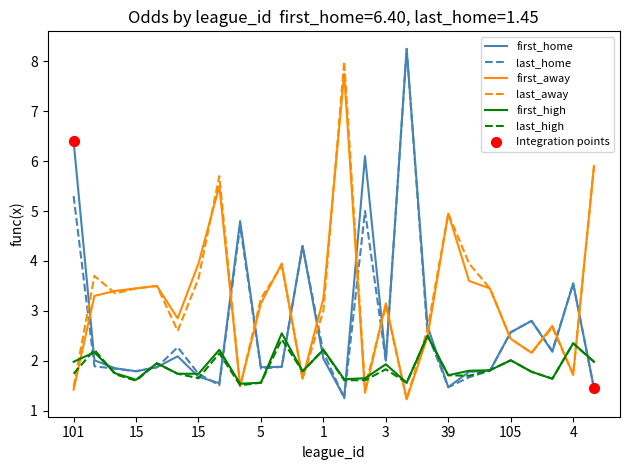

What is the smallest value displayed?

1.2